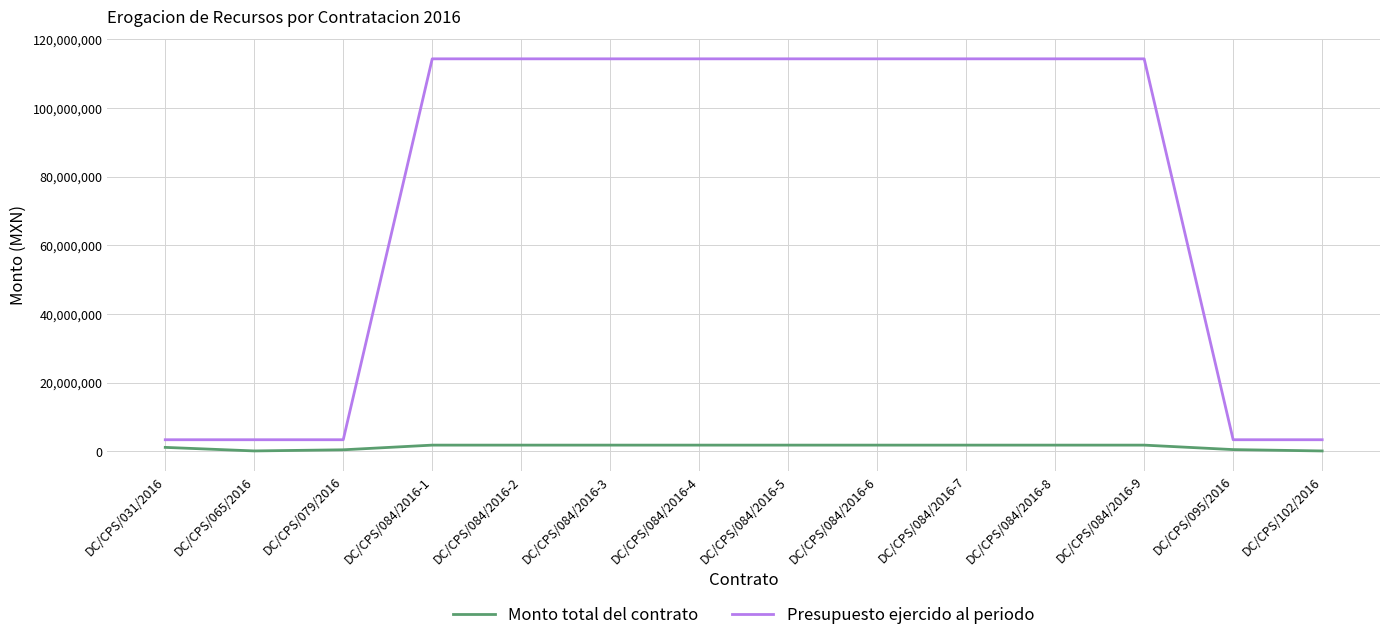

Rank the series by their maximum value, from lowest to highest.

Monto total del contrato, Presupuesto ejercido al periodo